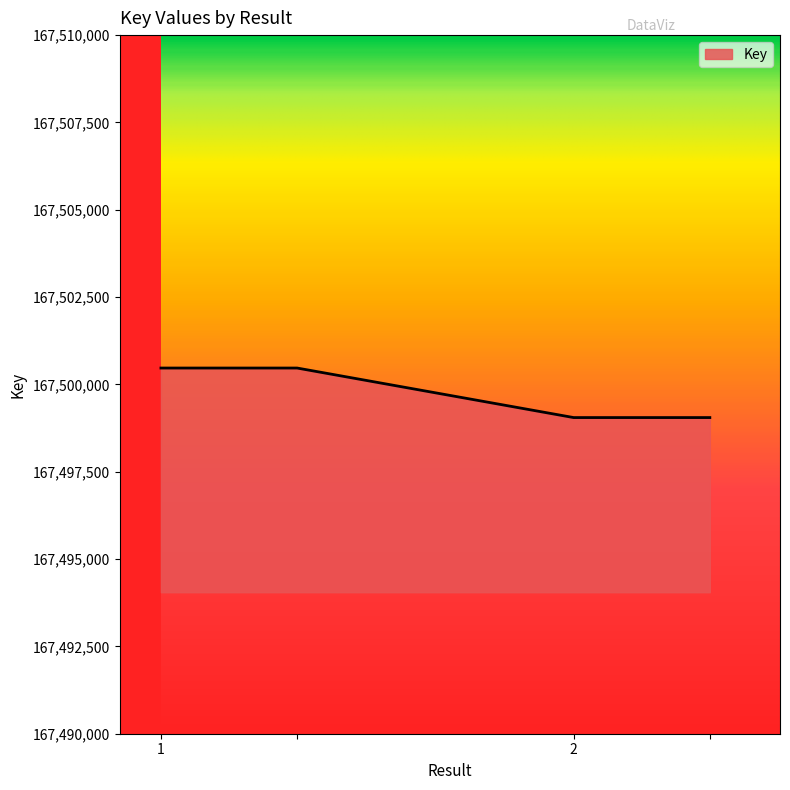

What is the minimum value shown in the chart?

167499051